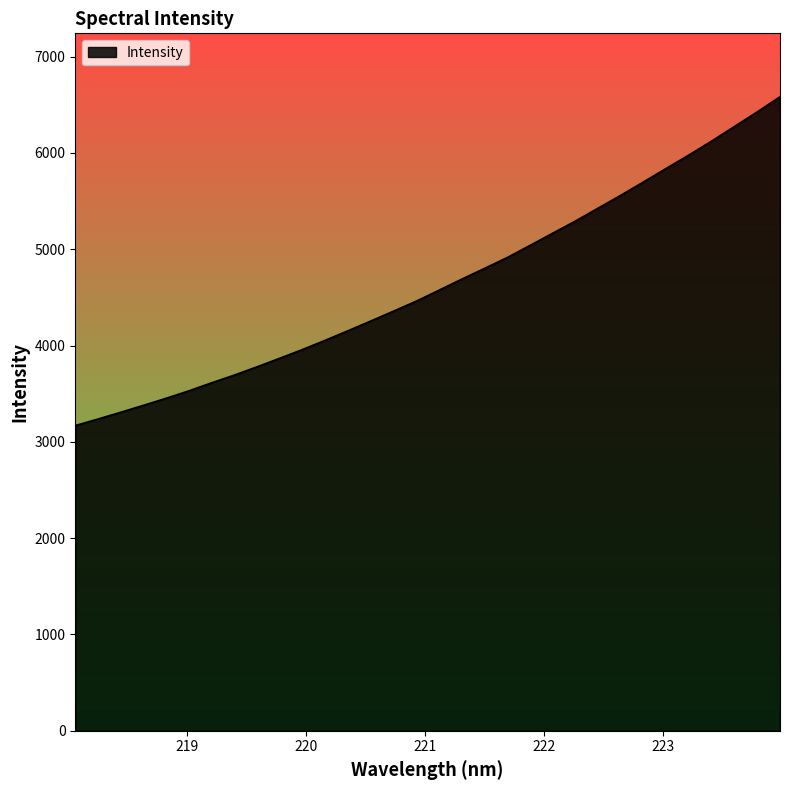

Reading left to right, list all the values displayed in this chart.

3169.0	3237.0	3307.3	3379.4	3452.8	3530.1	3613.4	3693.9	3780.0	3869.0	3959.8	4055.6	4154.6	4255.7	4358.1	4461.5	4575.5	4690.4	4801.5	4914.6	5040.2	5167.0	5293.5	5427.7	5561.1	5700.0	5840.5	5979.8	6124.1	6275.0	6425.8	6582.9